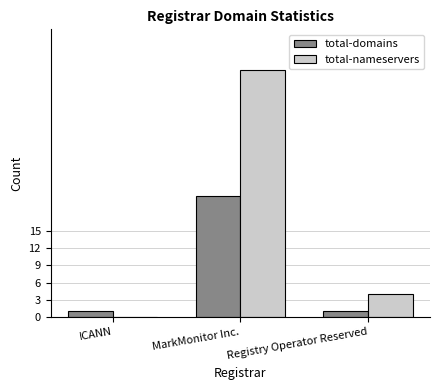

Which series changed the most between MarkMonitor Inc. and Registry Operator Reserved?

total-nameservers